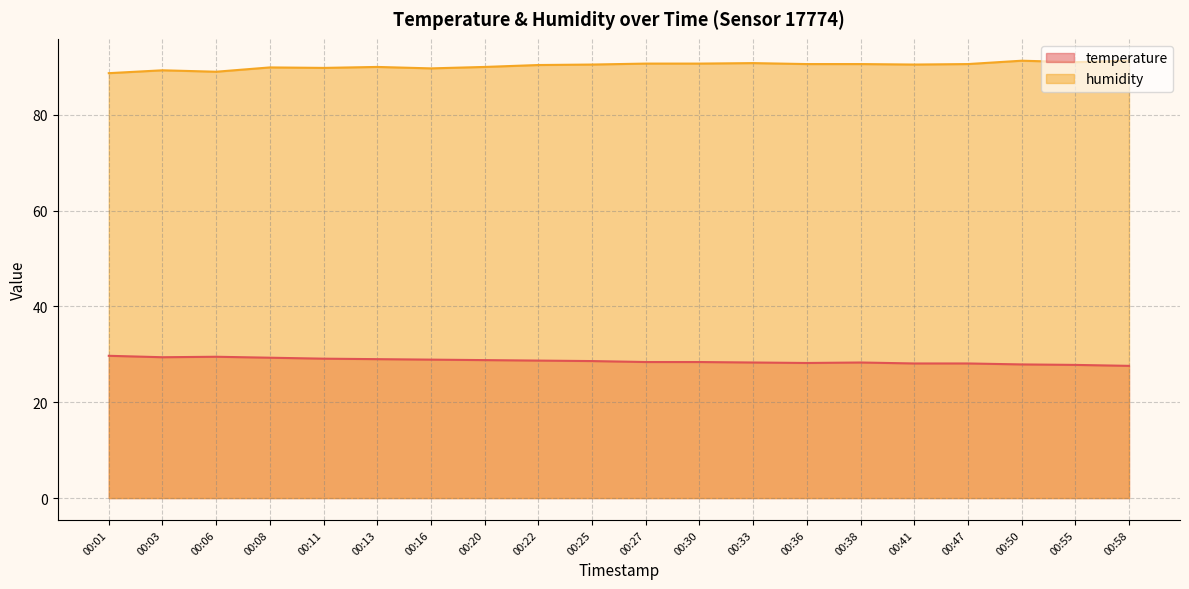

Reading left to right, extract all data points from this chart.

temperature: 29.7	29.4	29.5	29.3	29.1	29.0	28.9	28.8	28.7	28.6	28.4	28.4	28.3	28.2	28.3	28.1	28.1	27.9	27.8	27.6
humidity: 88.7	89.3	89.0	89.9	89.8	90.0	89.7	90.0	90.4	90.5	90.7	90.7	90.8	90.6	90.6	90.5	90.6	91.3	91.0	91.3